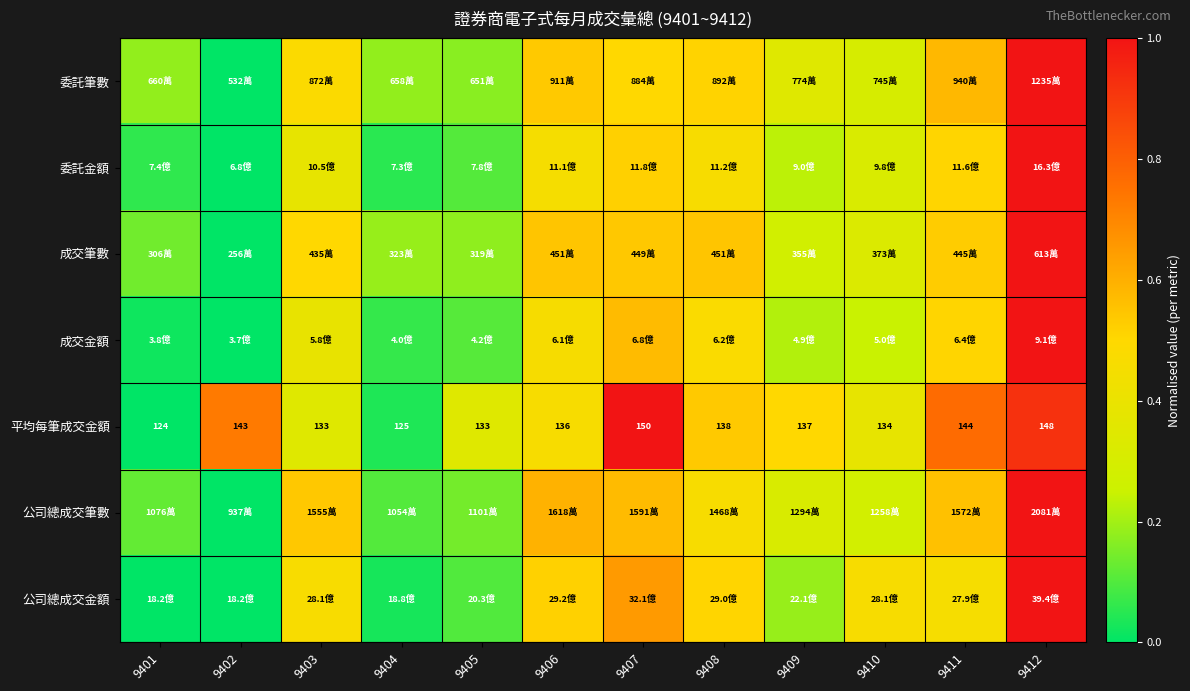

At which category does the chart reach its minimum across all series?

9402